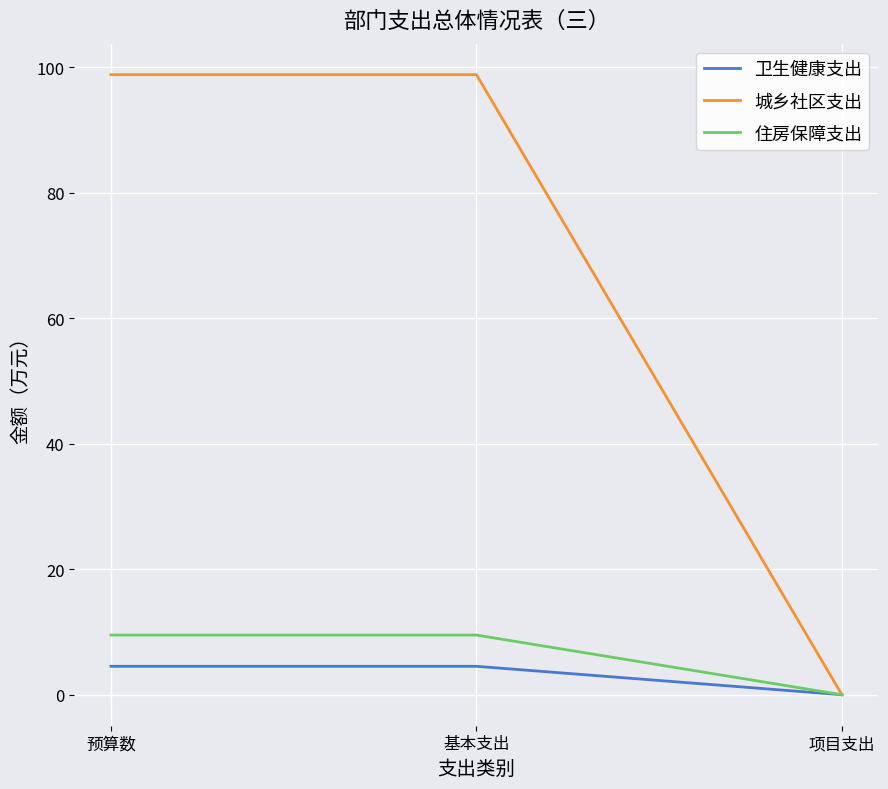

What is the maximum value for 住房保障支出?

9.5